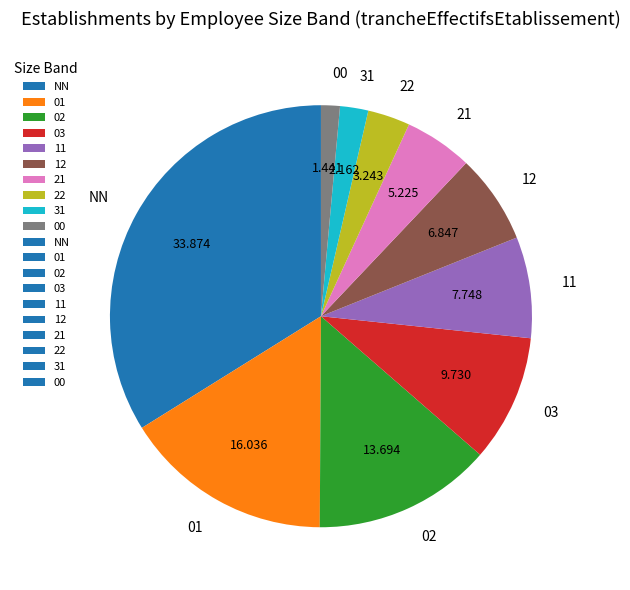

Does 01 represent more than half of the total?

No